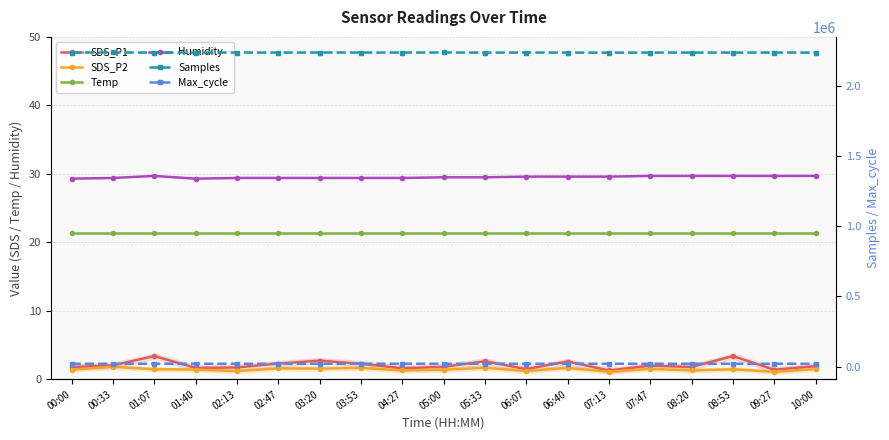

Does the chart have visible grid lines?

Yes